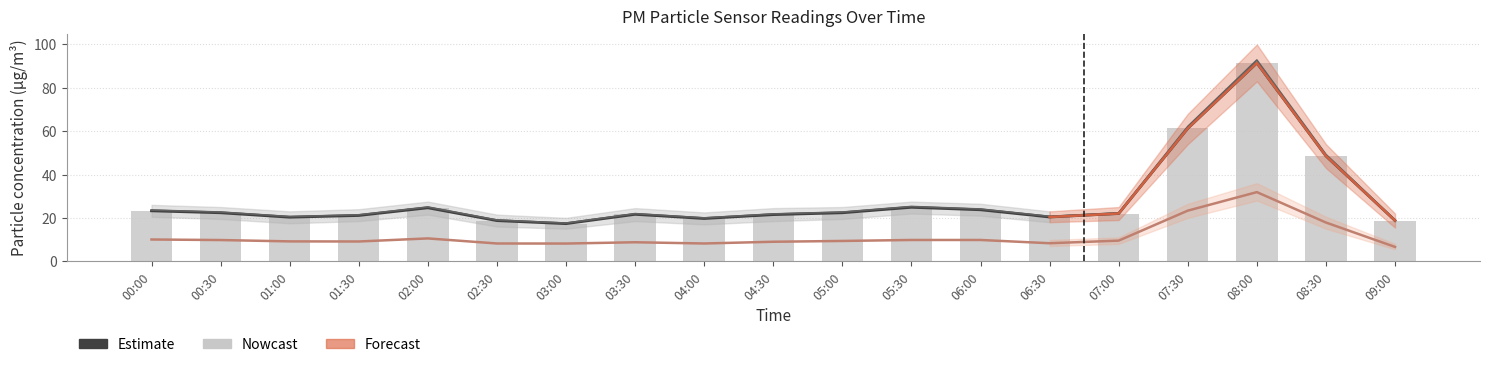

Reading left to right, list all the values displayed in this chart.

P1: 23.2	22.4	20.3	21.1	24.6	18.7	17.3	21.6	19.7	21.5	22.4	24.9	23.7	20.4	22.0	61.3	91.5	48.5	18.8
P2: 10.0	9.8	9.2	9.1	10.5	8.2	8.2	8.8	8.2	9.0	9.3	9.8	9.8	8.3	9.5	23.3	31.9	17.9	6.6